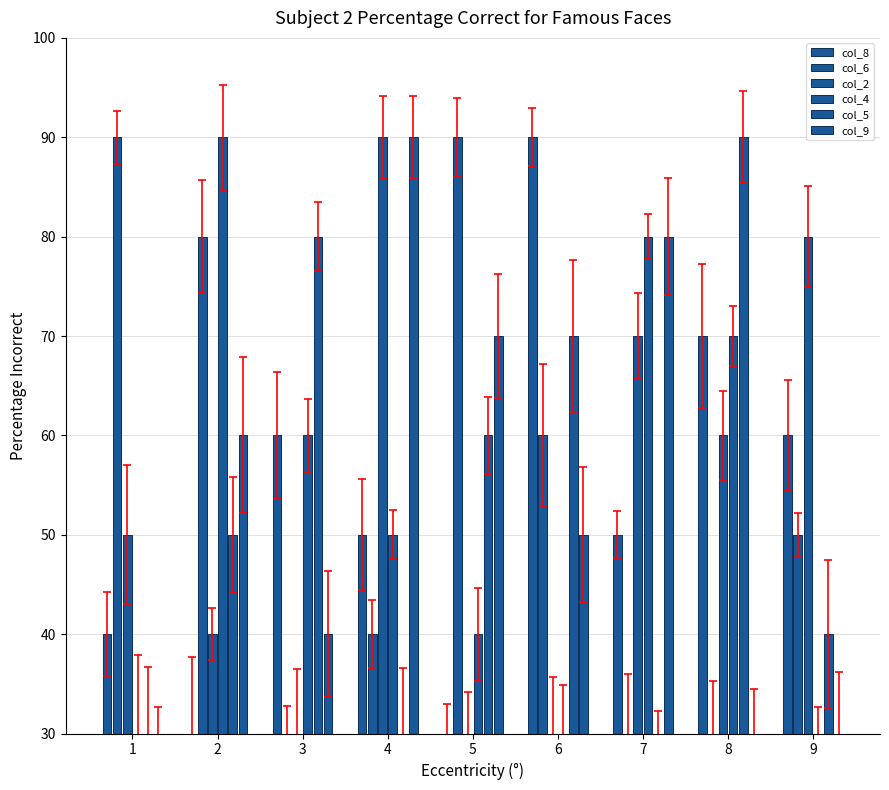

At 8, list the series in order from largest to smallest.

col_5, col_8, col_4, col_2, col_6, col_9